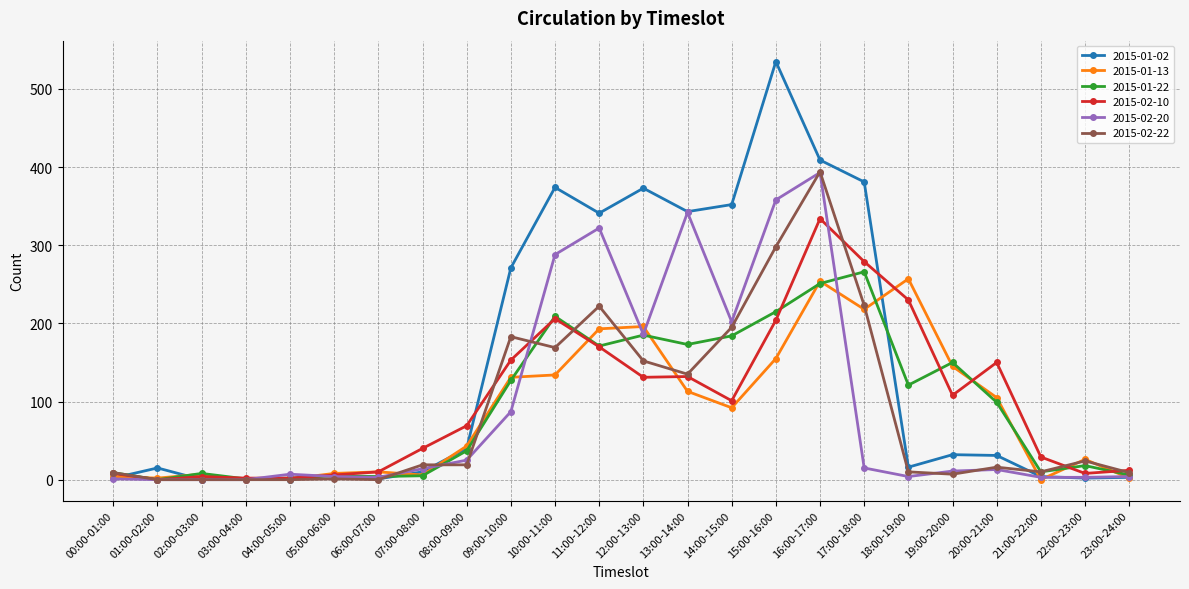

Between 13:00-14:00 and 16:00-17:00, which series saw the biggest shift?

2015-02-22